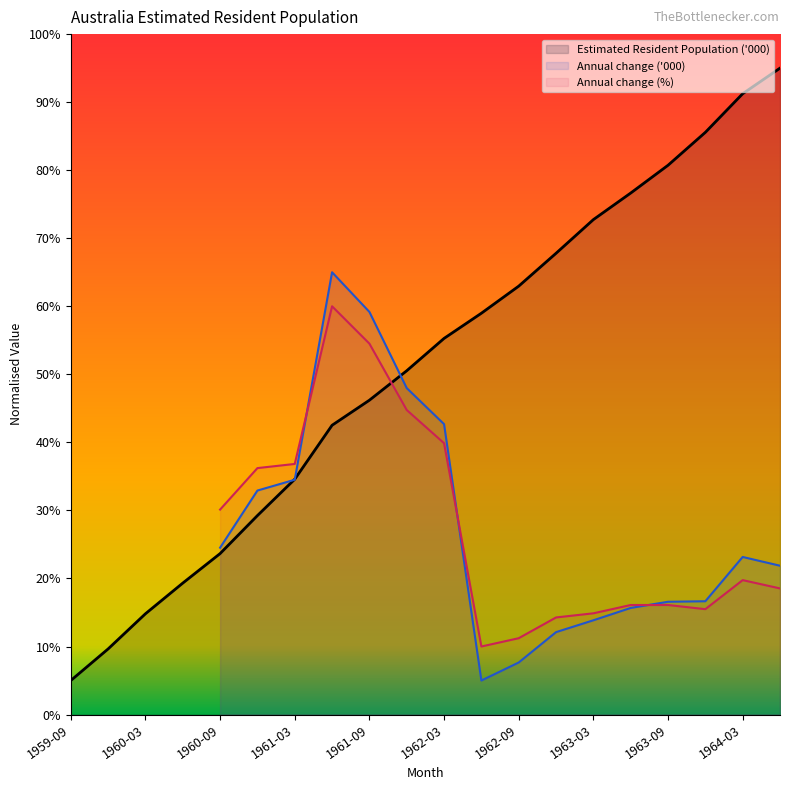

What is the sum of all values?

1022.4